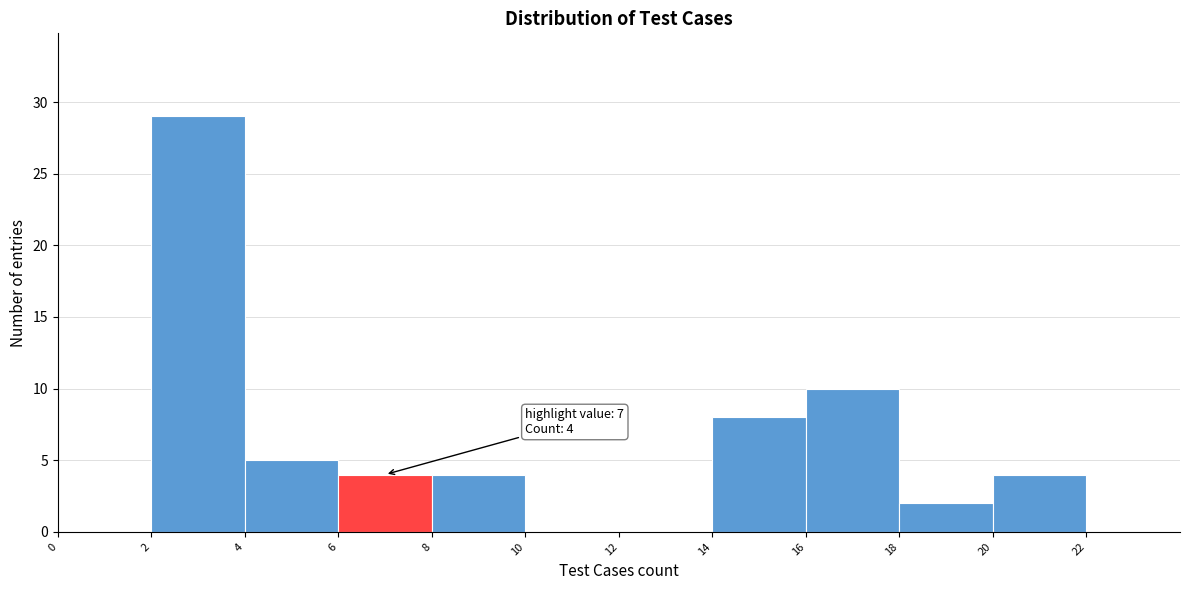

Which range on the x-axis has the tallest bar?

2 to 4